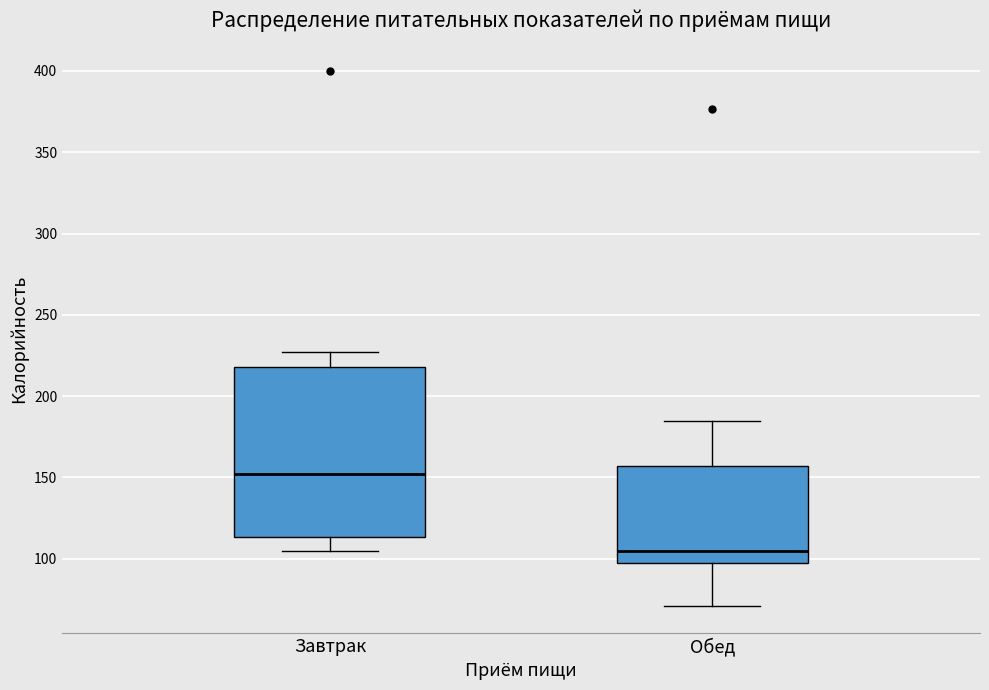

Which box's median line is the highest?

Завтрак